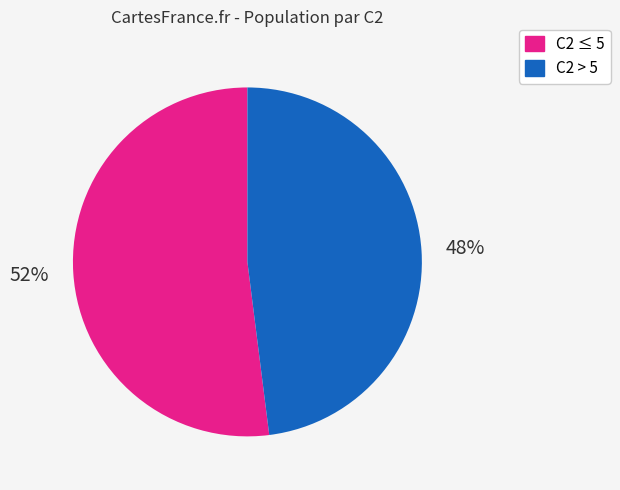

To the nearest percent, what is the difference between the C2 > 5 and C2 ≤ 5 slice percentages?

4%